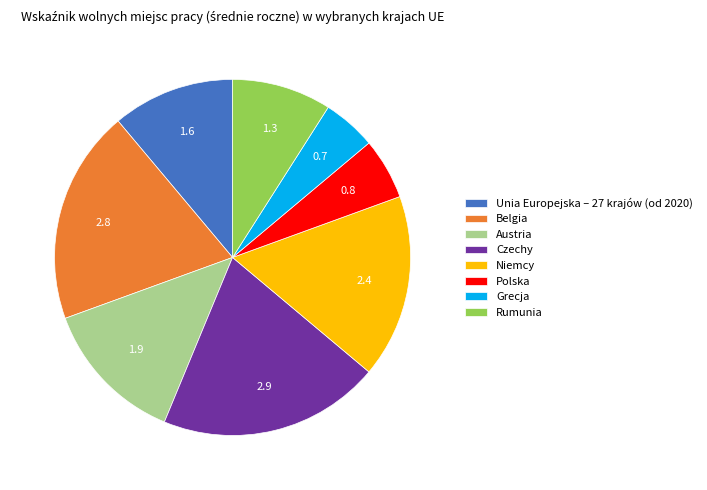

Approximately how many times larger is the value at Austria compared to Rumunia?

1.5